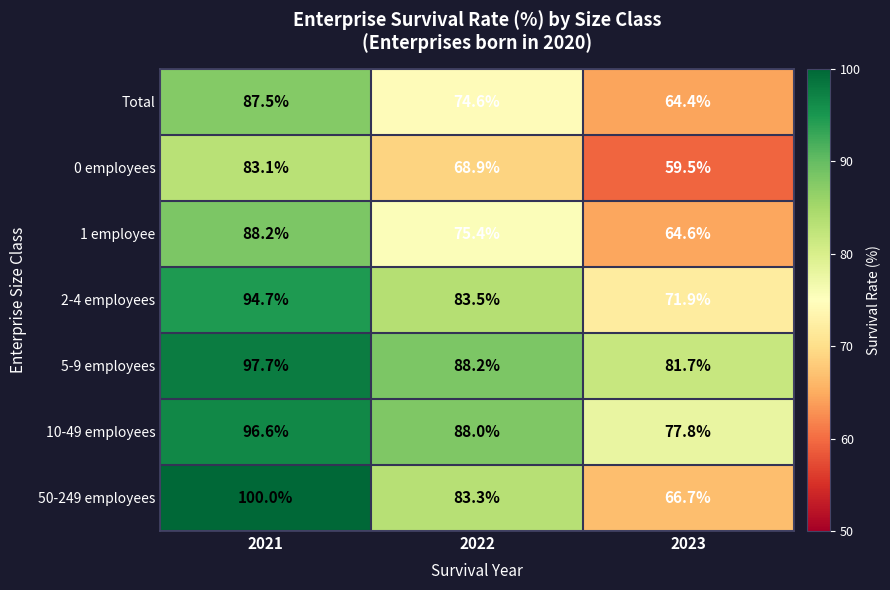

Which label corresponds to the smallest value in the chart?

2023